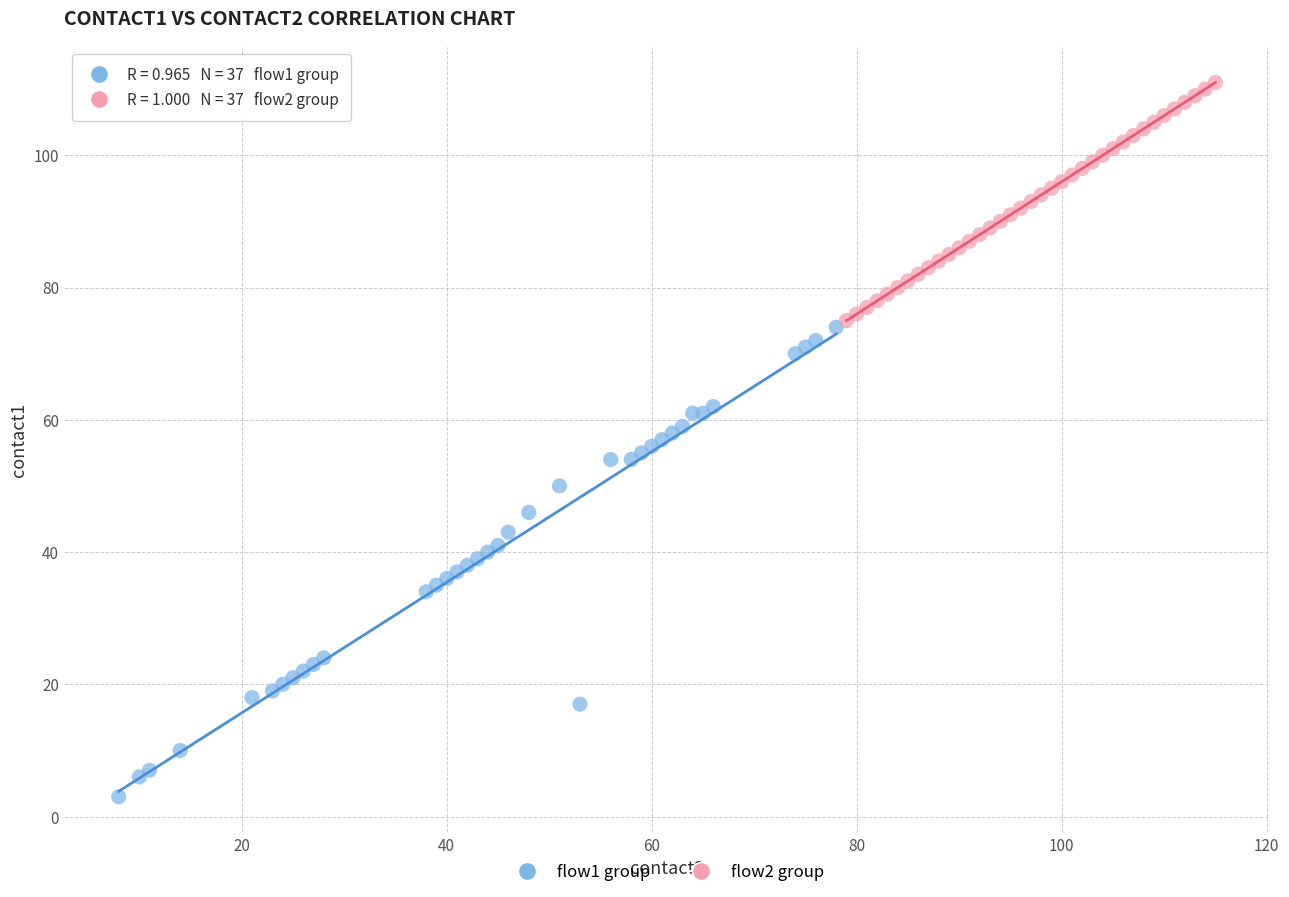

Which series reaches the maximum Y coordinate?

flow2 group